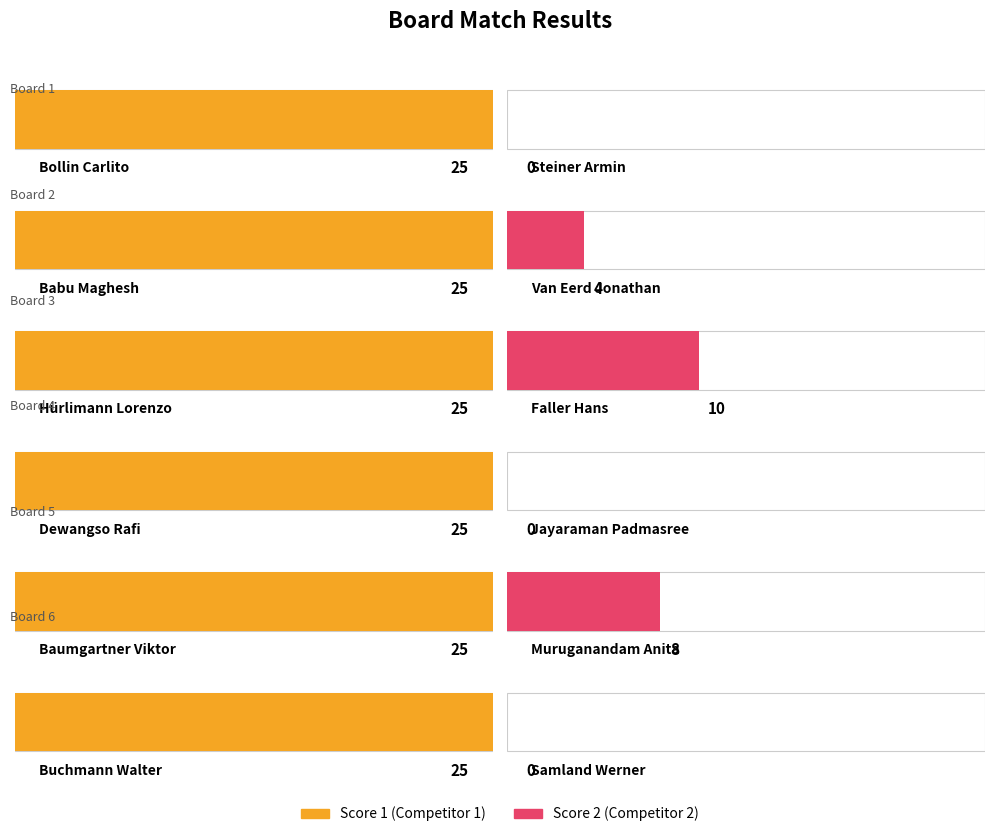

What are all the series names shown in the legend?

Score 1, Score 2